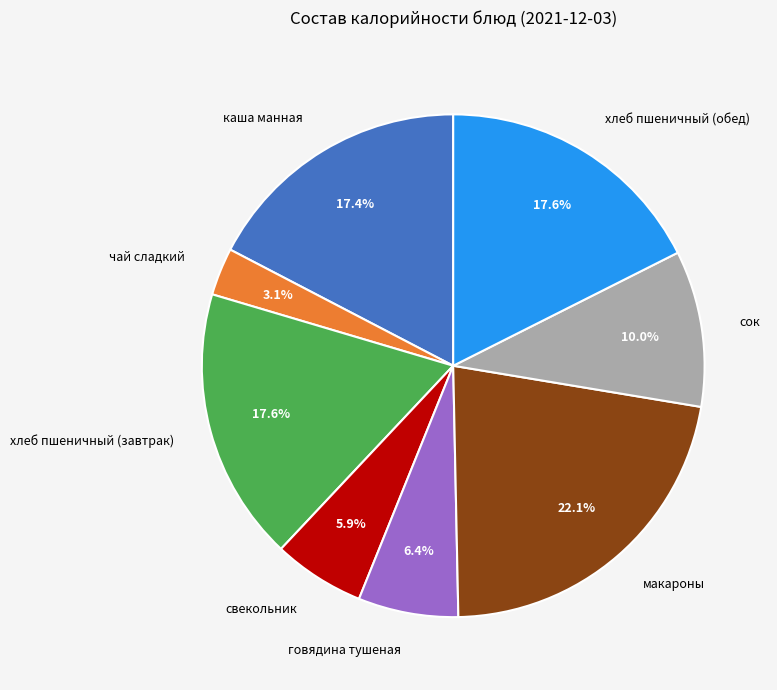

What percentage is NOT represented by сок?

90.0%